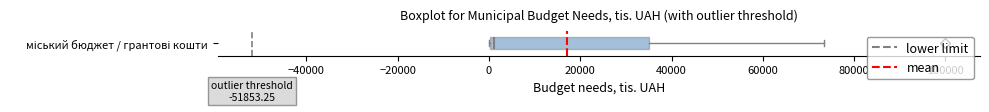

Where is the right edge of the box for міський бюджет / грантові кошти on the x-axis? The values are not printed on the chart, so give them approximately, as read against the axis.

36000